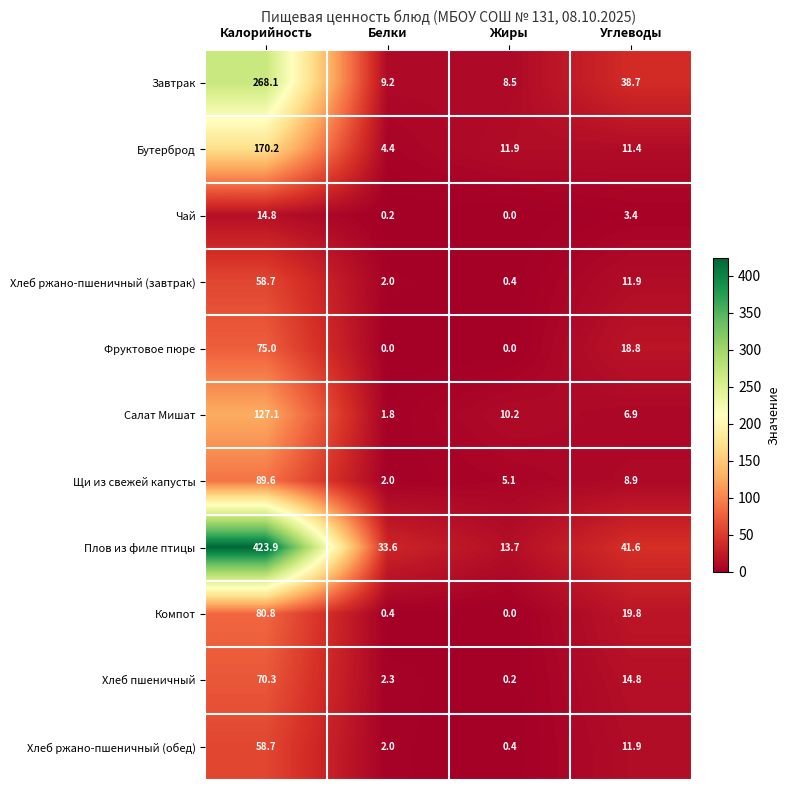

What is the average value of the Бутерброд series?

49.5